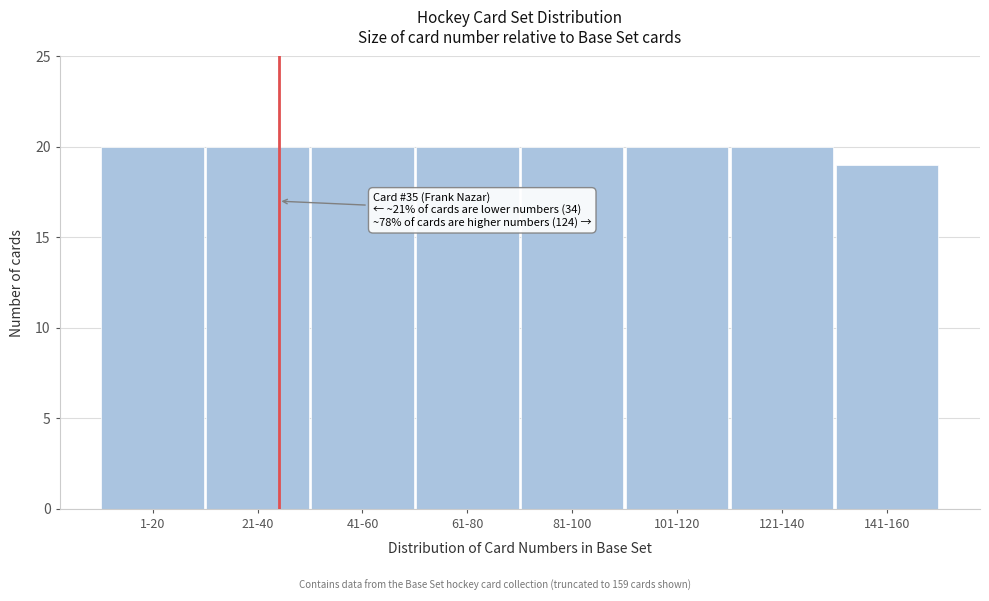

Reading left to right, extract all data points from this chart.

1-20=20	21-40=20	41-60=20	61-80=20	81-100=20	101-120=20	121-140=20	141-160=19